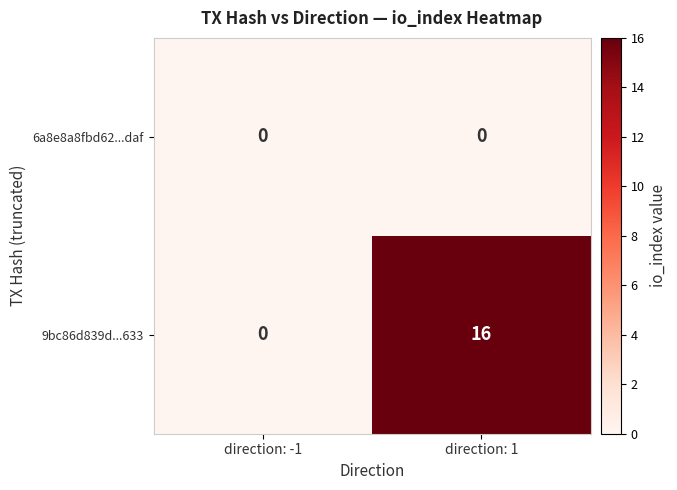

Reading left to right, list all the values displayed in this chart.

6a8e8a8fbd62...daf: direction: -1=0	direction: 1=0
9bc86d839d...633: direction: -1=0	direction: 1=16